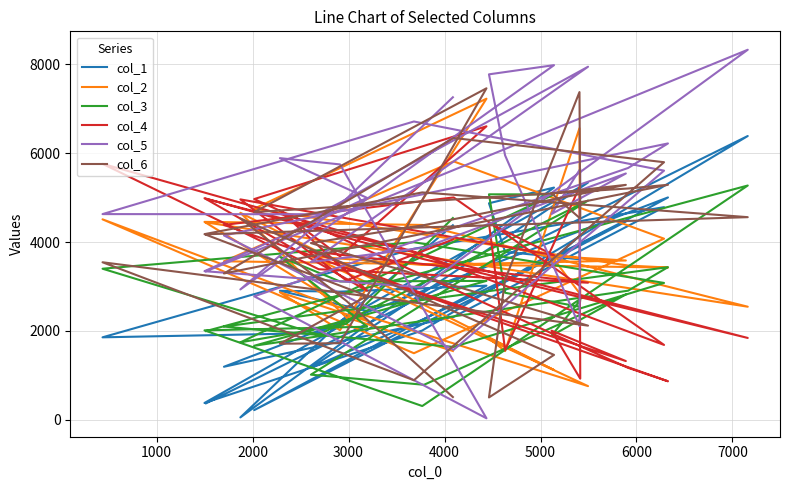

What is the greatest value displayed?

8328